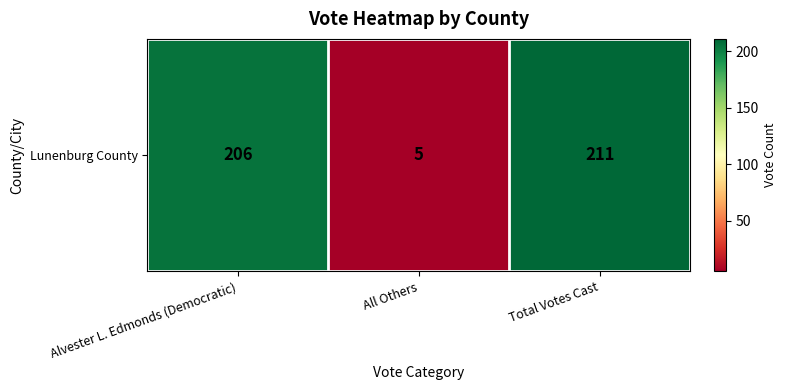

What value does the data have at All Others?

5